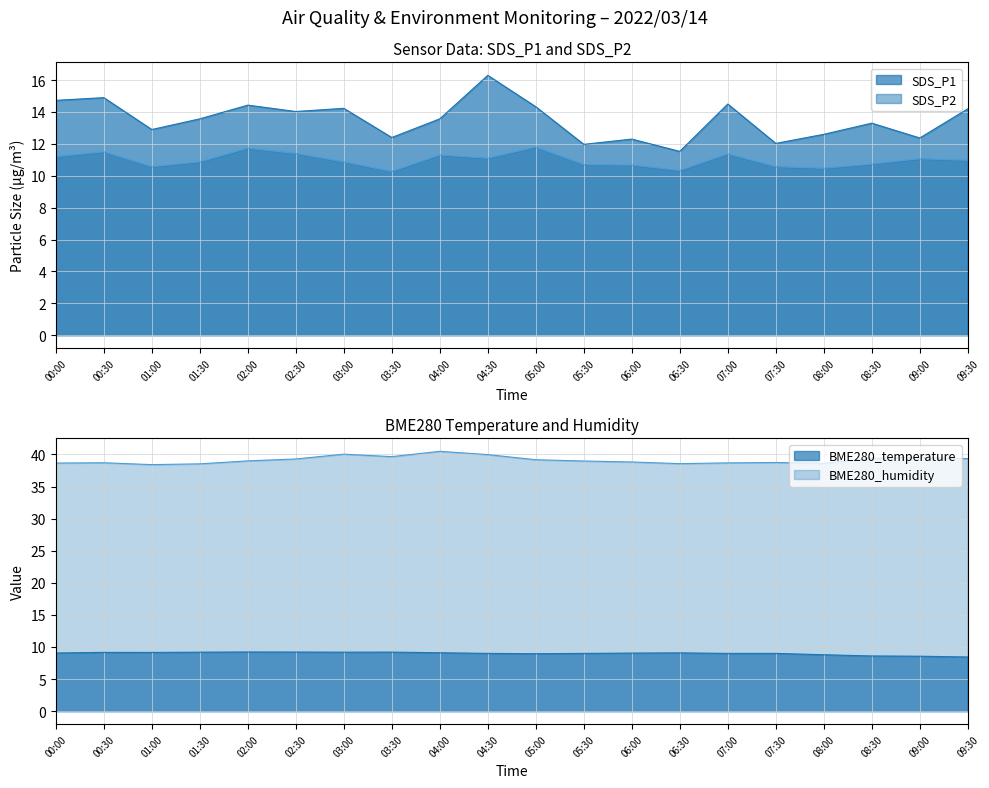

Reading left to right, extract all data points from this chart.

SDS_P1: 14.7	14.9	12.9	13.6	14.4	14.0	14.2	12.4	13.6	16.3	14.3	12.0	12.3	11.5	14.5	12.0	12.6	13.3	12.4	14.2
SDS_P2: 11.2	11.5	10.6	10.9	11.7	11.4	10.9	10.3	11.3	11.1	11.8	10.7	10.7	10.3	11.4	10.6	10.5	10.7	11.1	11.0
BME280_temperature: 9.1	9.2	9.2	9.2	9.2	9.2	9.2	9.2	9.1	9.0	8.9	9.0	9.1	9.1	9.0	9.0	8.8	8.6	8.6	8.4
BME280_humidity: 38.6	38.7	38.4	38.5	39.0	39.3	40.0	39.6	40.5	40.0	39.2	39.0	38.8	38.6	38.7	38.7	38.6	39.4	39.6	39.3